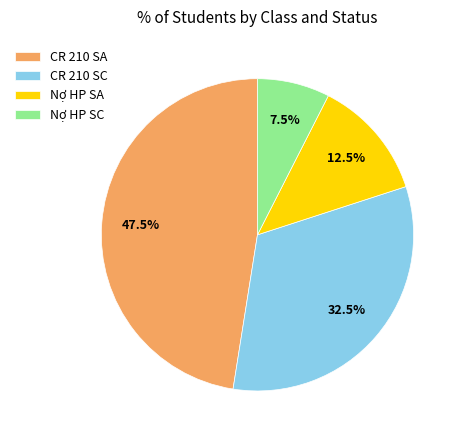

What percentage do Nợ HP SA and CR 210 SA together represent?

60.0%